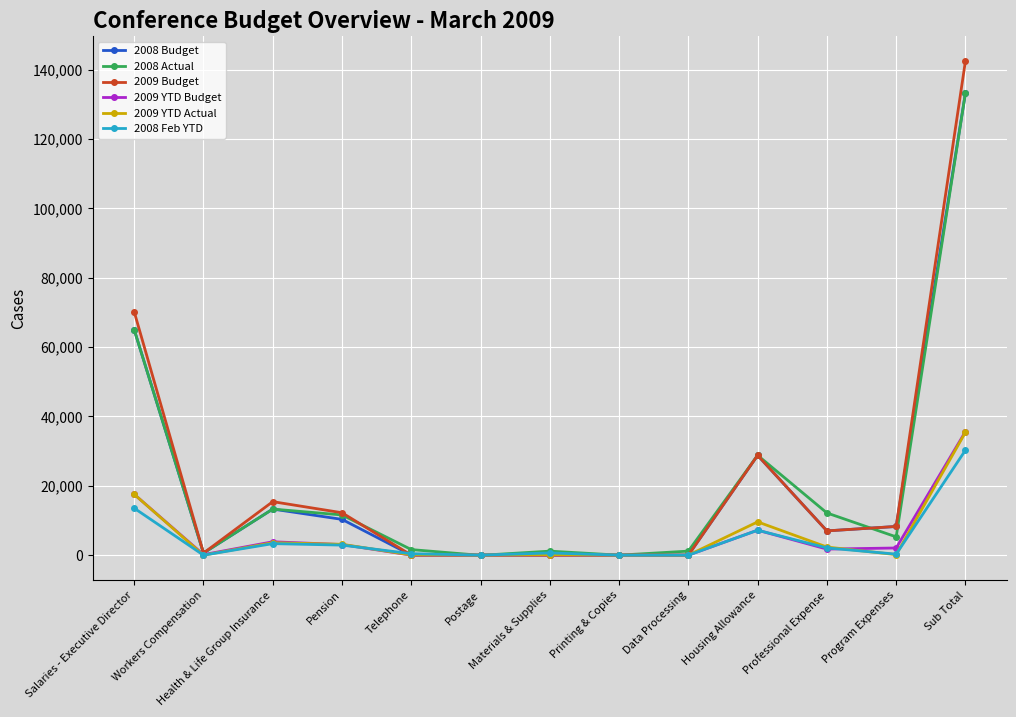

What is the difference between the second highest and minimum values in the 2008 Feb YTD series?

13548